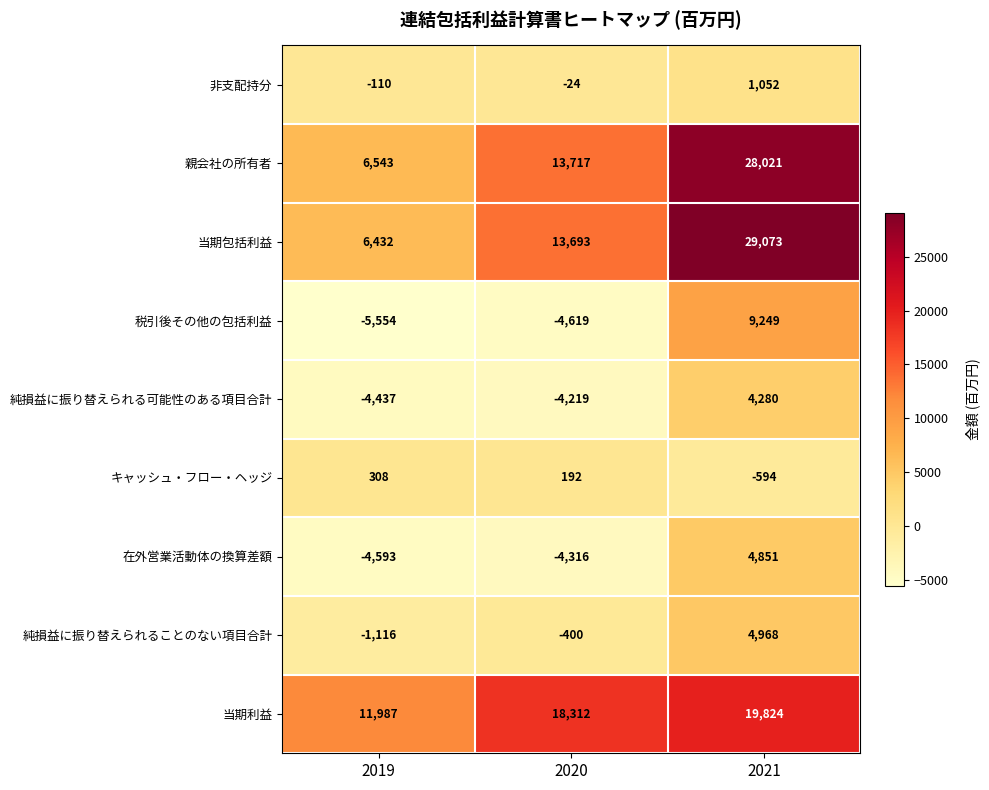

Count the number of categories in the chart.

3